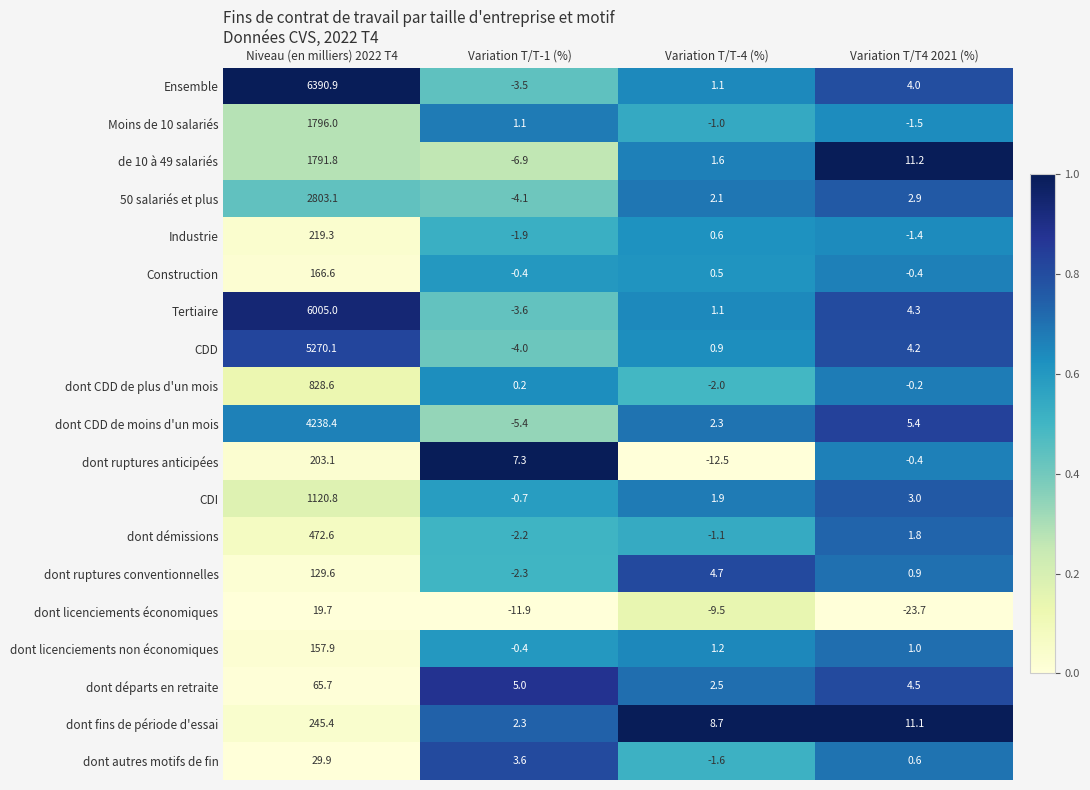

Is it true that Industrie equals -1.0 at Variation T/T-1 (%)?

False